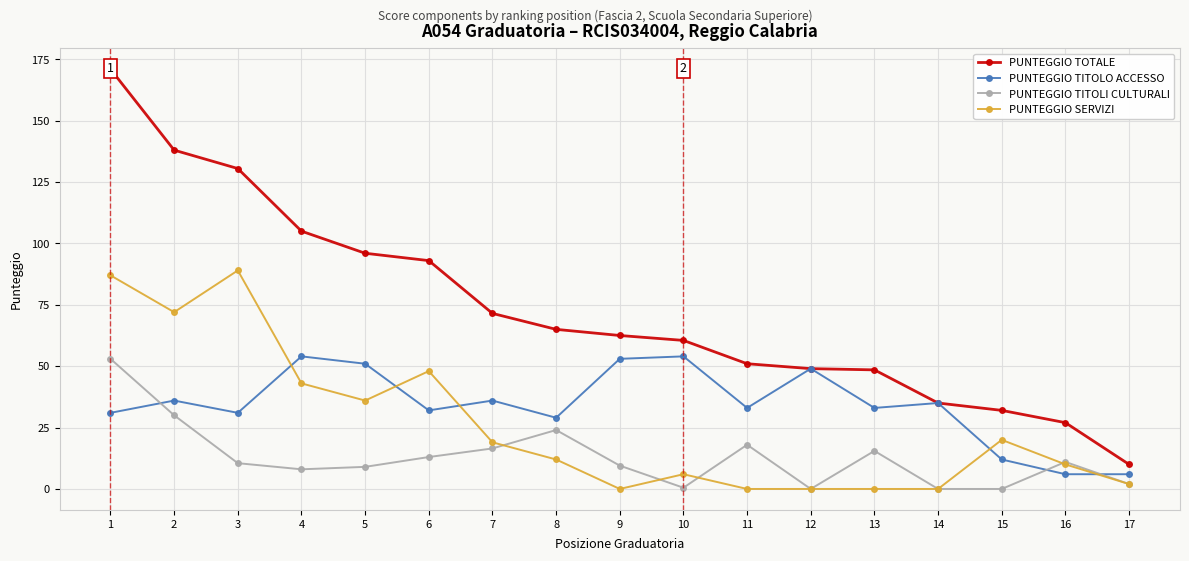

Does the chart display data point markers on the line(s)?

Yes